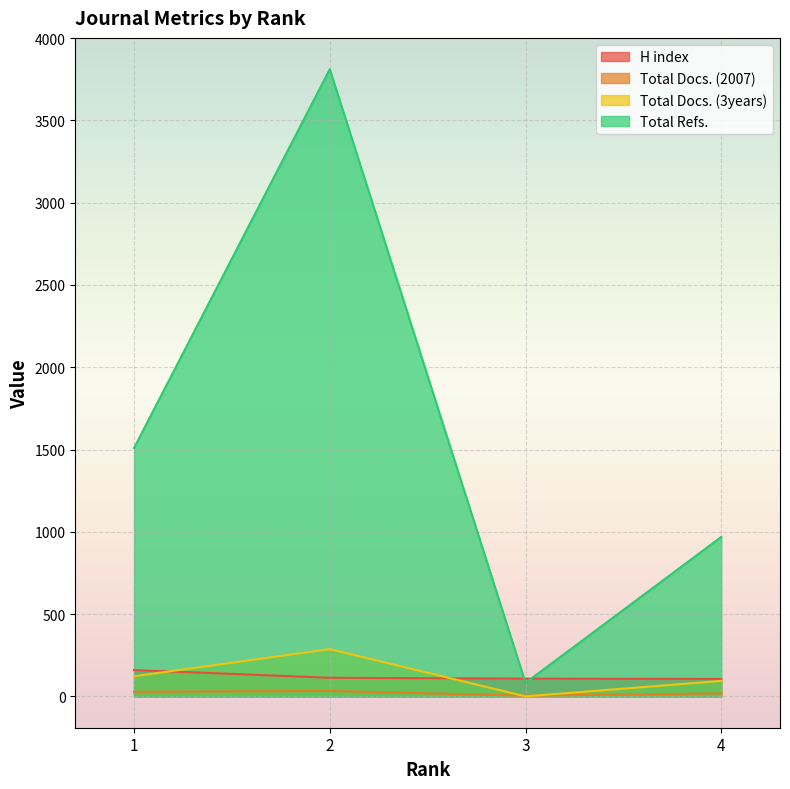

True or false: Total Docs. (3years) and Total Refs. cross at least once.

False